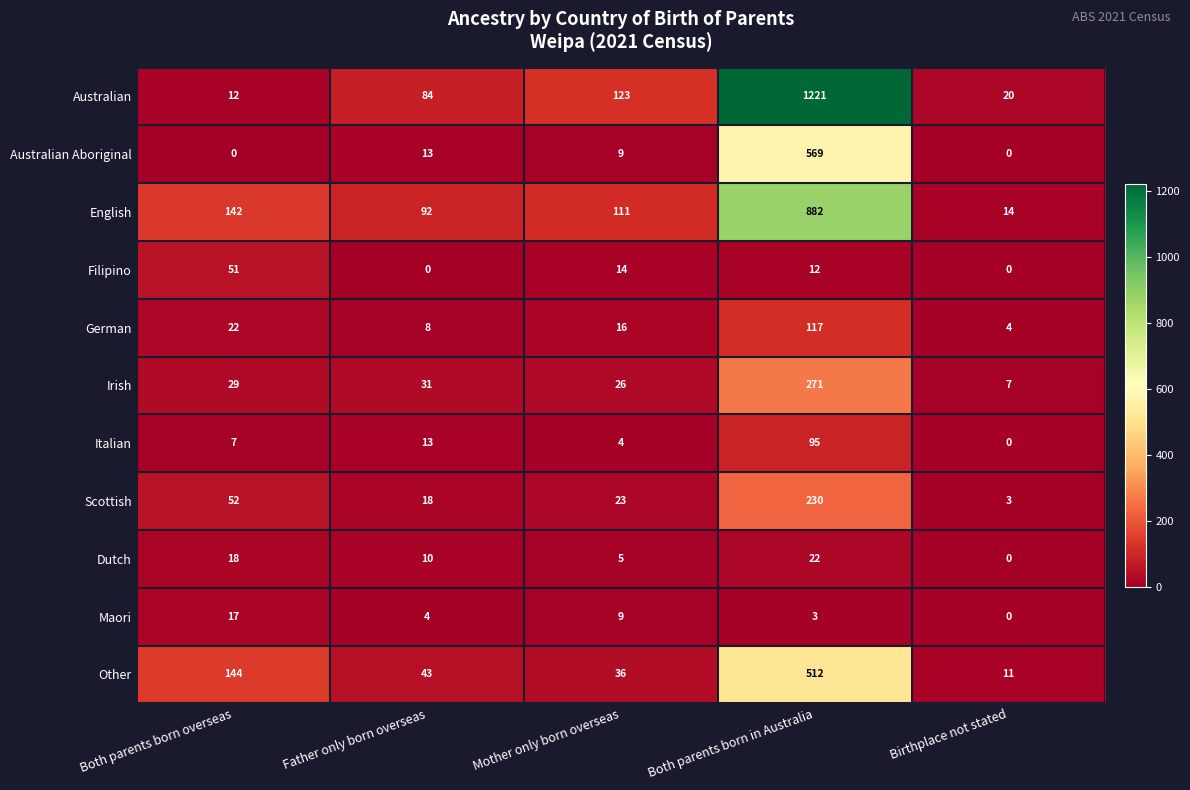

Read the German value at Both parents born overseas.

22